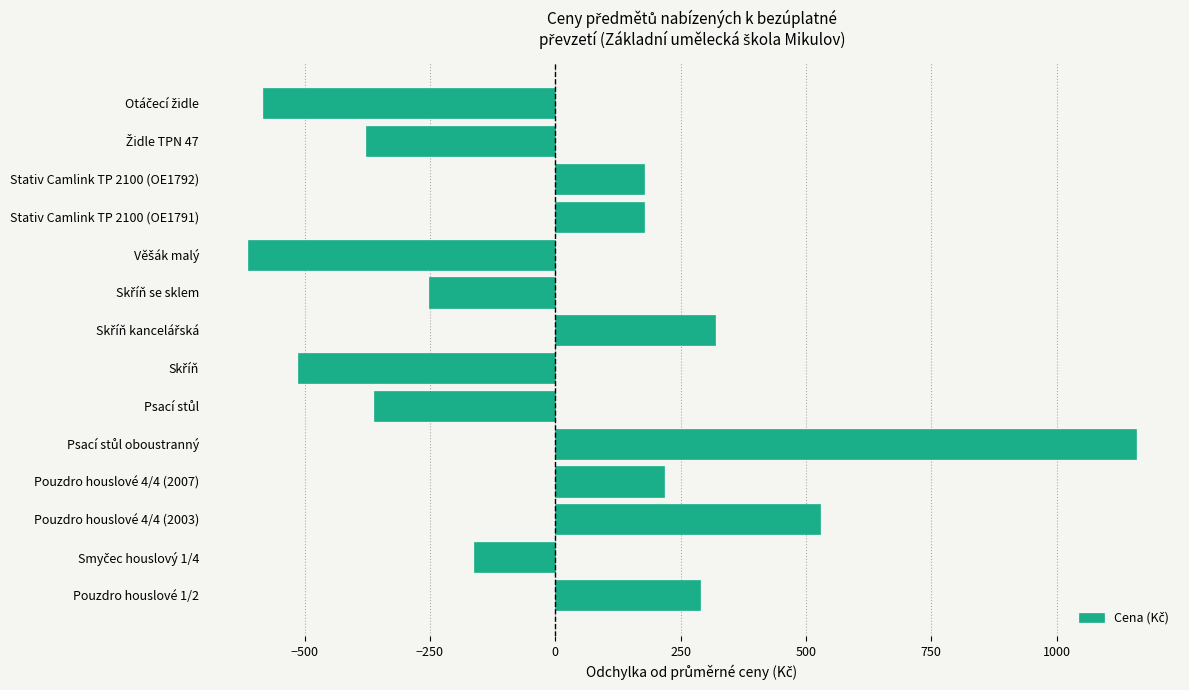

How many categories are shown in the chart?

14